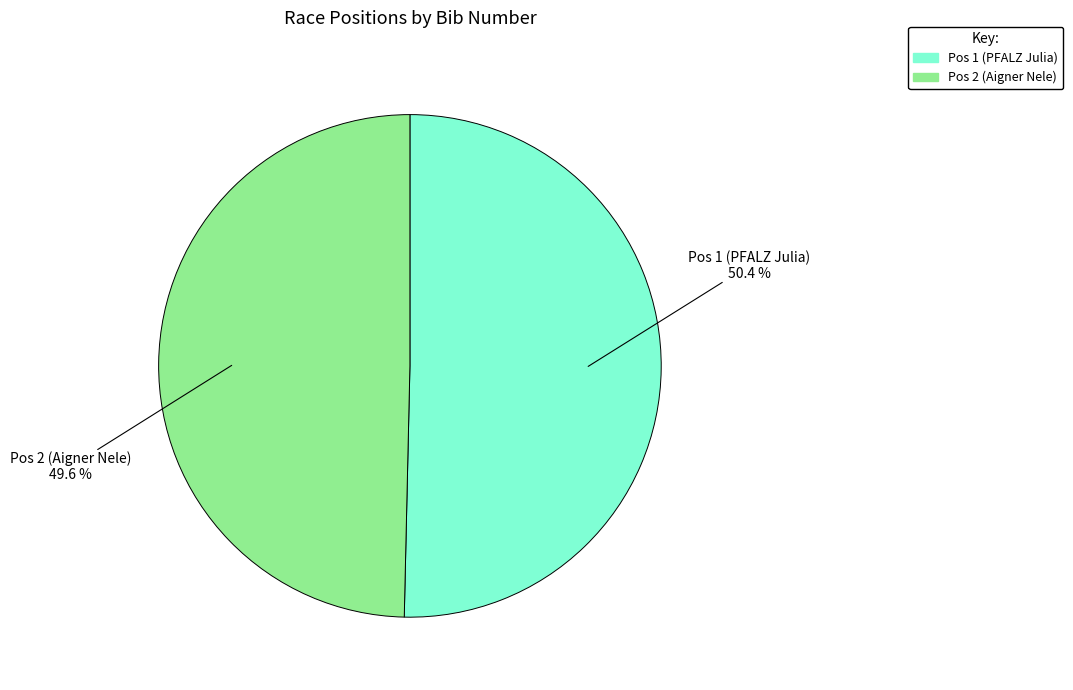

Does any single category account for the majority?

Yes